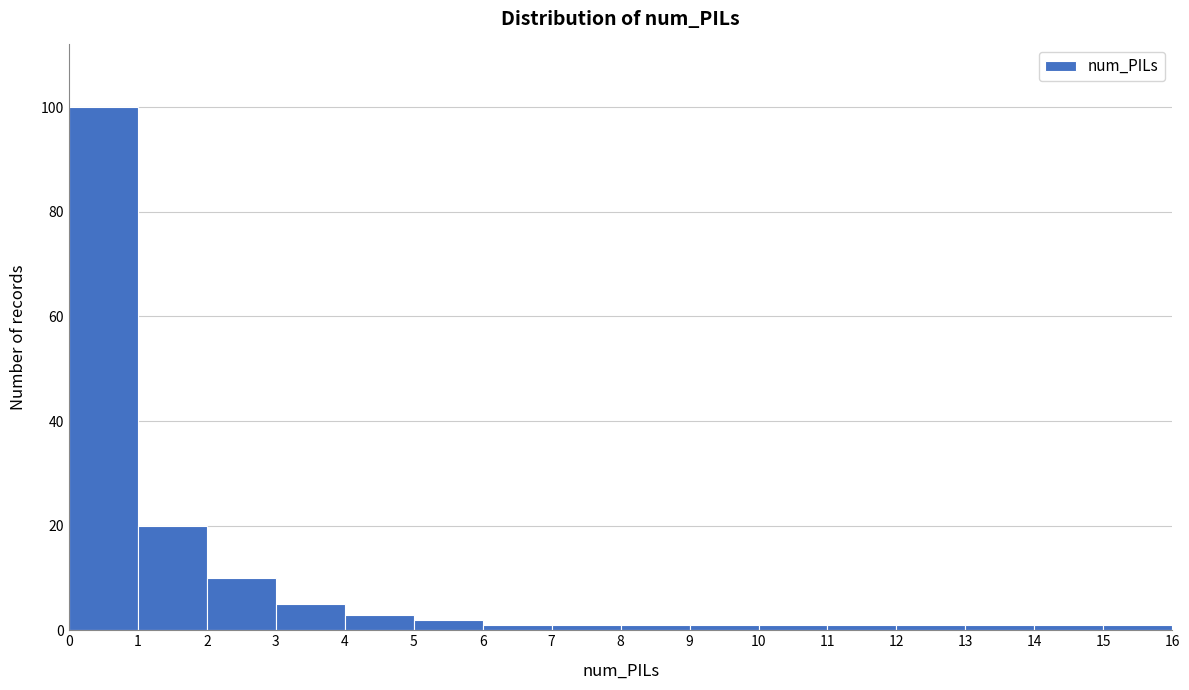

How tall is the bar that spans 2 to 3 on the x-axis? The values are not printed on the chart, so give them approximately, as read against the axis.

10